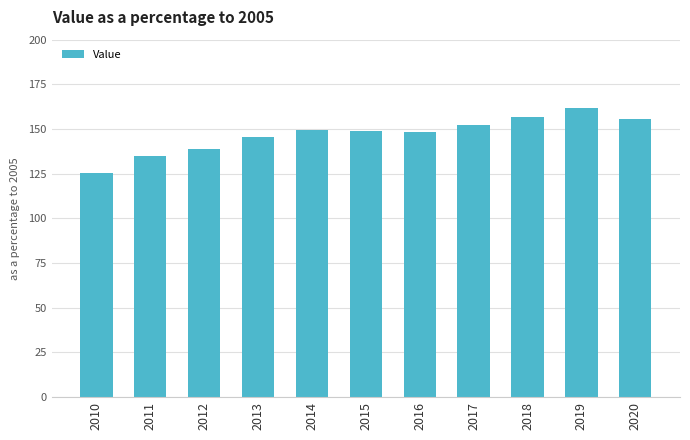

Which category has the lowest value across all series?

2010